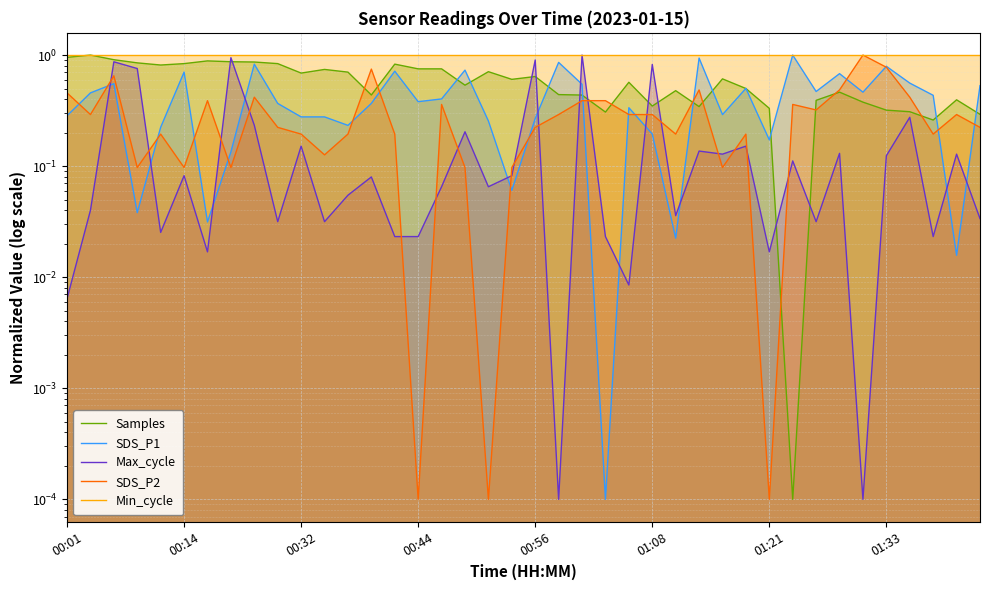

The value of SDS_P1 at 28 is 0.3. True or false?

True